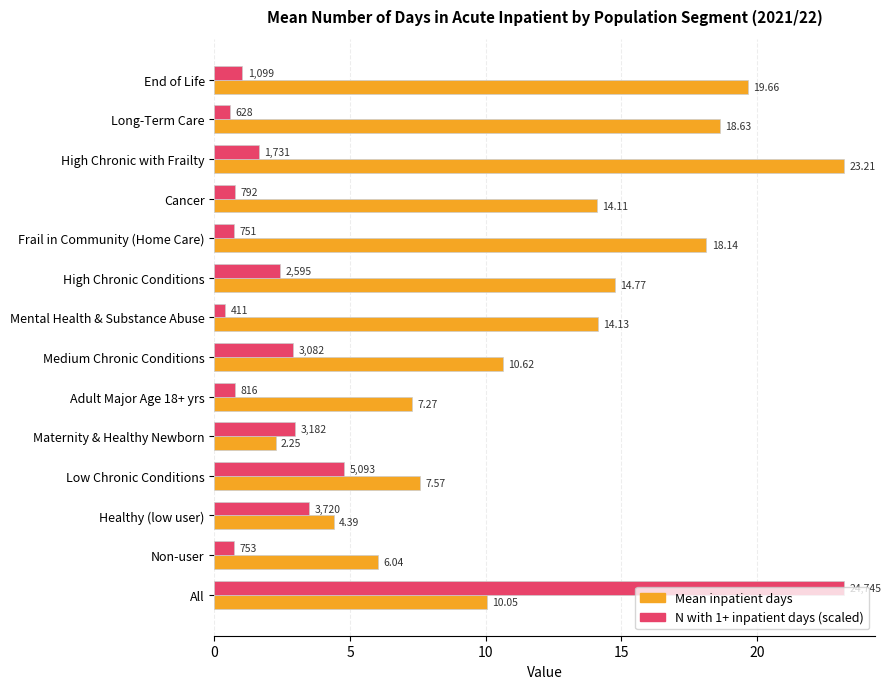

What are all the series names shown in the legend?

Mean inpatient days, N with 1+ inpatient days (scaled)